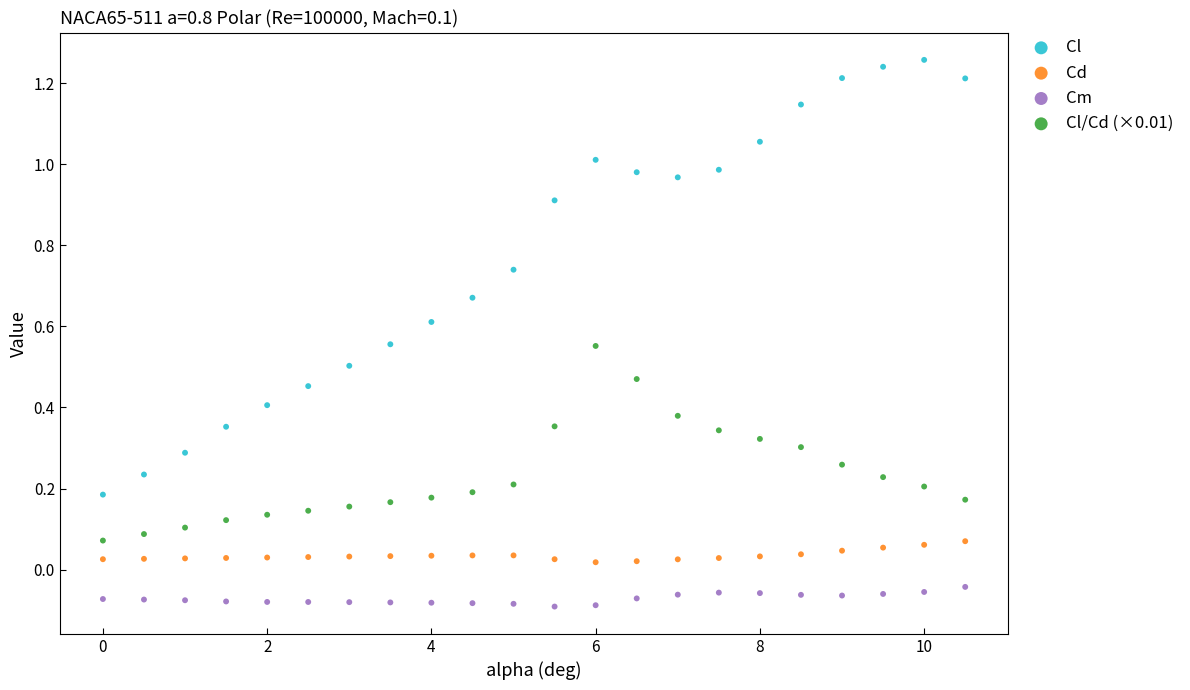

What are all the series names shown in the legend?

Cl, Cd, Cm, Cl/Cd (×0.01)